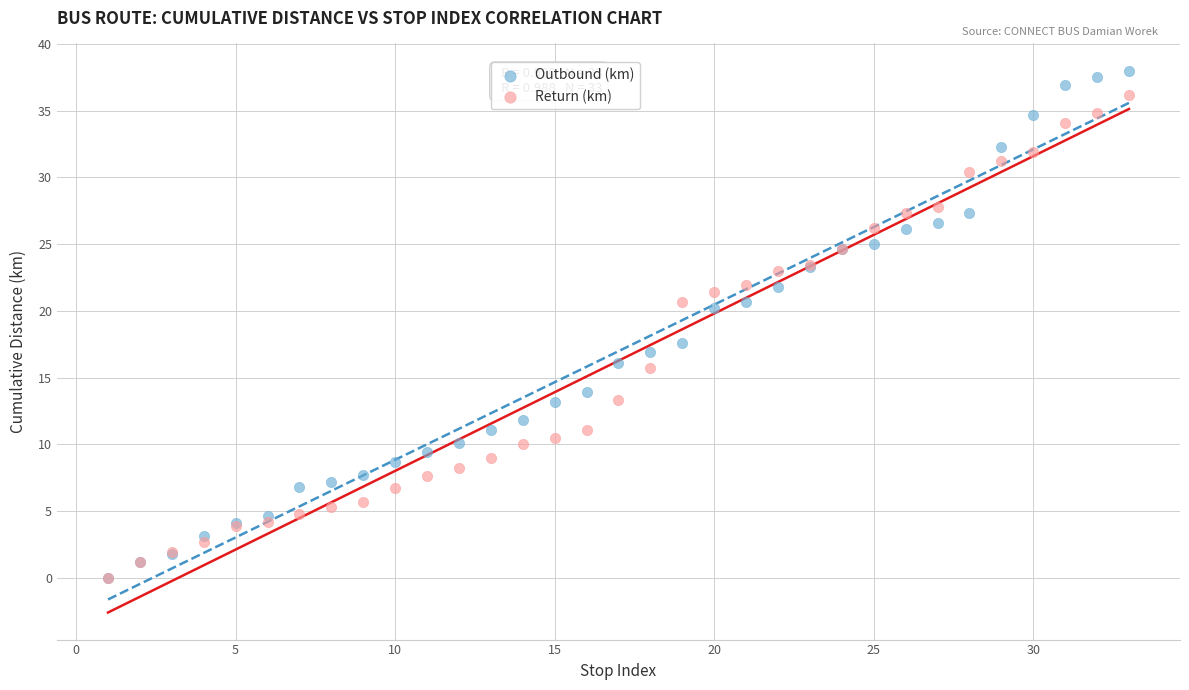

Which series reaches the maximum Y coordinate?

Outbound (km)